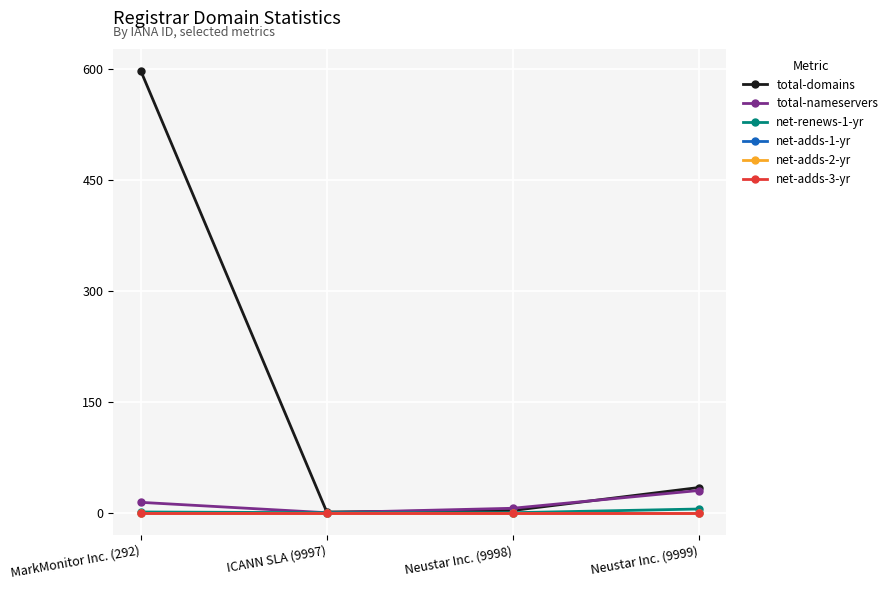

Reading left to right, list all the values displayed in this chart.

total-domains: 597	1	3	34
total-nameservers: 14	0	6	30
net-renews-1-yr: 1	0	0	5
net-adds-1-yr: 0	0	0	0
net-adds-2-yr: 0	0	0	0
net-adds-3-yr: 0	0	0	0